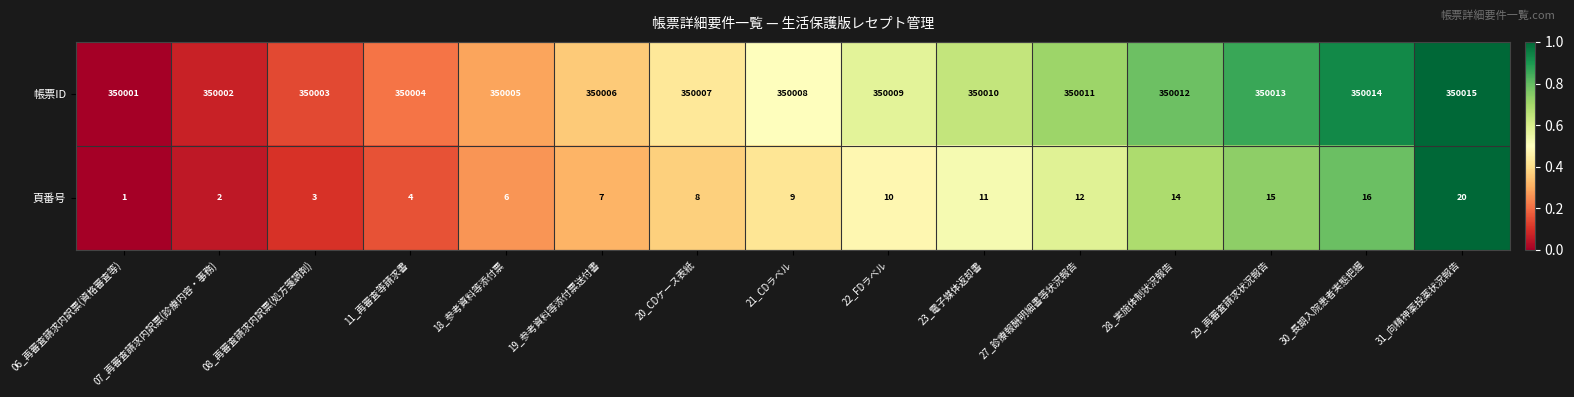

Which category has the lowest value in the 帳票ID series?

06_再審査請求内訳票(資格審査等)